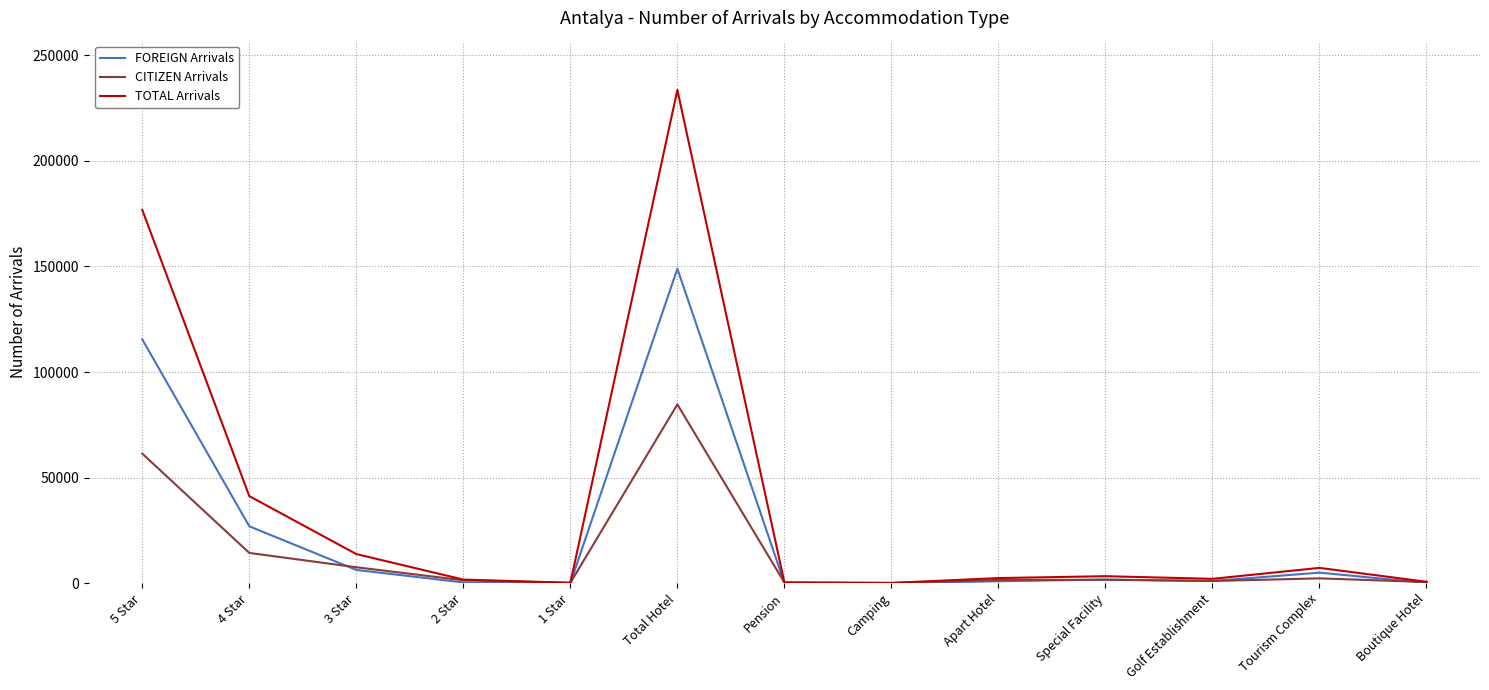

Which series changed the most between Total Hotel and Special Facility?

TOTAL Arrivals